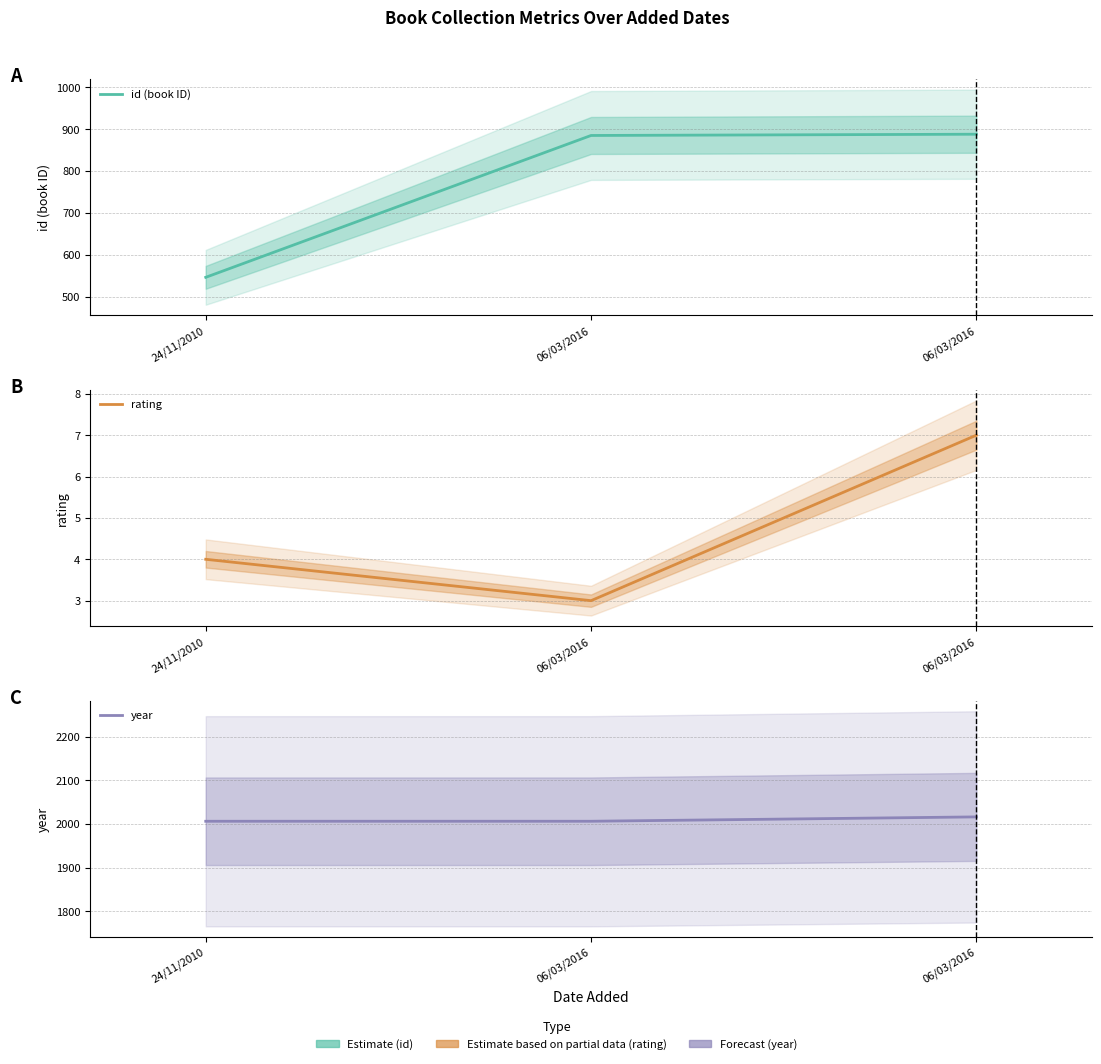

At how many categories does at least one series exceed 1913?

3